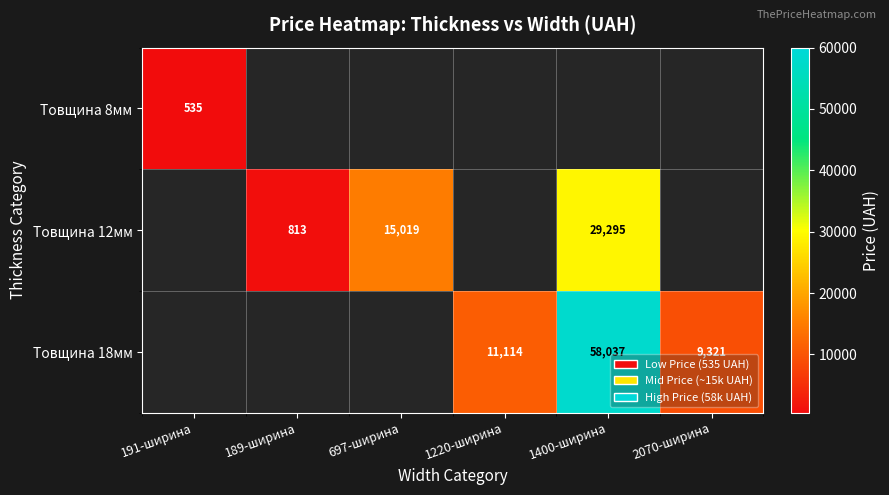

Count the number of data series in this chart.

3